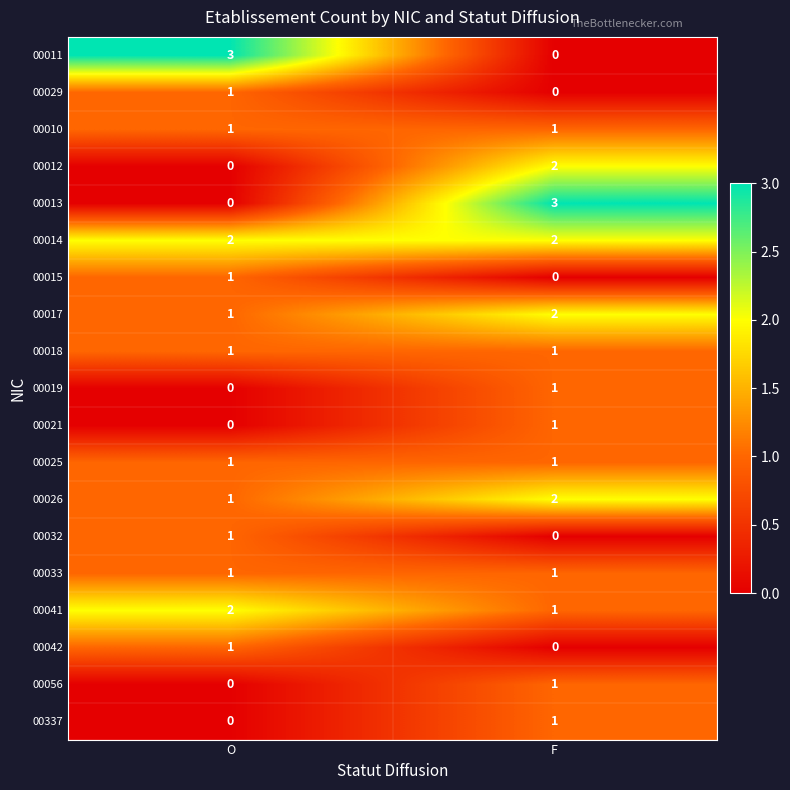

The 00029 series shows 0 at F. True or false?

True